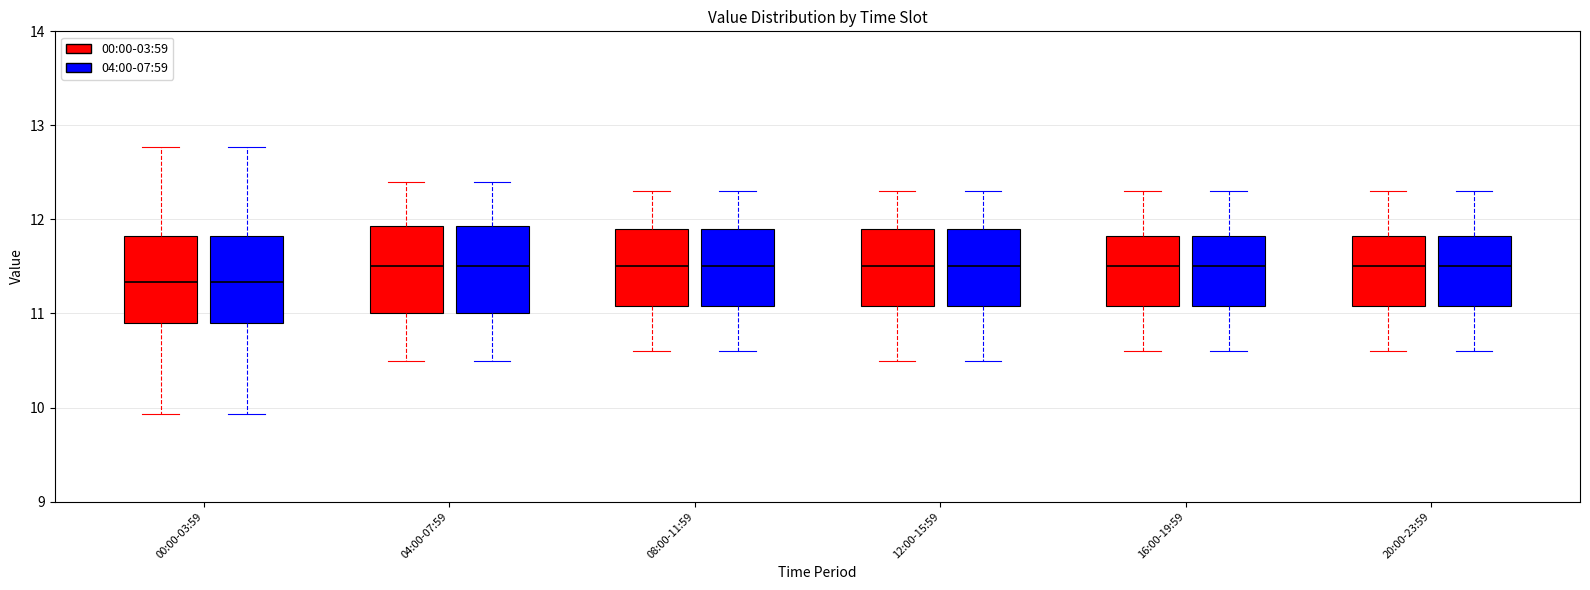

Reading left to right, transcribe this box plot: for each box, give where its median line is, the range the box spans, and where its two whiskers end, as read against the y-axis. The values are not printed on the chart, so give them approximately, as read against the axis.

00:00-03:59 (00:00-03:59): median 11.3, box 10.9 to 11.8, whiskers 9.9 to 12.8
00:00-03:59 (04:00-07:59): median 11.3, box 10.9 to 11.8, whiskers 9.9 to 12.8
04:00-07:59 (00:00-03:59): median 11.5, box 11.0 to 11.9, whiskers 10.5 to 12.4
04:00-07:59 (04:00-07:59): median 11.5, box 11.0 to 11.9, whiskers 10.5 to 12.4
08:00-11:59 (00:00-03:59): median 11.5, box 11.1 to 11.9, whiskers 10.6 to 12.3
08:00-11:59 (04:00-07:59): median 11.5, box 11.1 to 11.9, whiskers 10.6 to 12.3
12:00-15:59 (00:00-03:59): median 11.5, box 11.1 to 11.9, whiskers 10.5 to 12.3
12:00-15:59 (04:00-07:59): median 11.5, box 11.1 to 11.9, whiskers 10.5 to 12.3
16:00-19:59 (00:00-03:59): median 11.5, box 11.1 to 11.8, whiskers 10.6 to 12.3
16:00-19:59 (04:00-07:59): median 11.5, box 11.1 to 11.8, whiskers 10.6 to 12.3
20:00-23:59 (00:00-03:59): median 11.5, box 11.1 to 11.8, whiskers 10.6 to 12.3
20:00-23:59 (04:00-07:59): median 11.5, box 11.1 to 11.8, whiskers 10.6 to 12.3